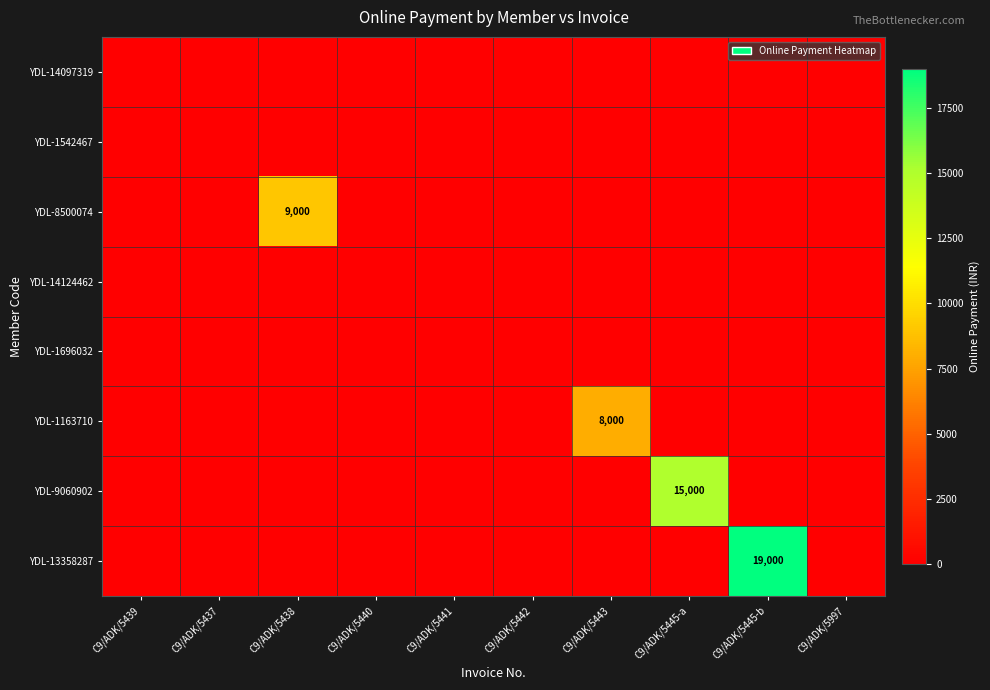

Rank the series by their maximum value, from highest to lowest.

YDL-13358287, YDL-9060902, YDL-8500074, YDL-1163710, YDL-14097319, YDL-1542467, YDL-14124462, YDL-1696032